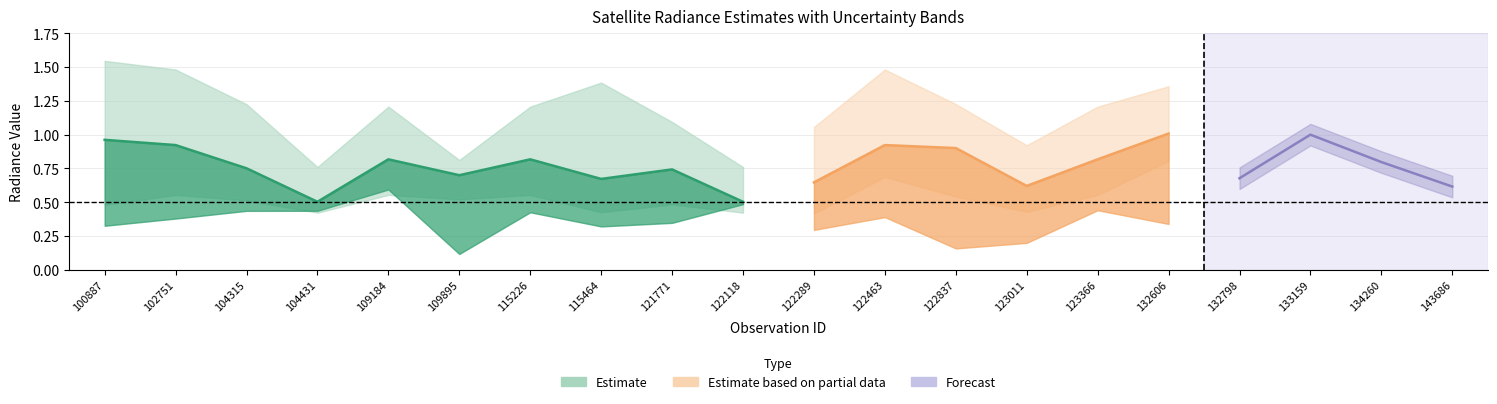

How many interior local peaks does the rade9_bin_mdn series have?

5